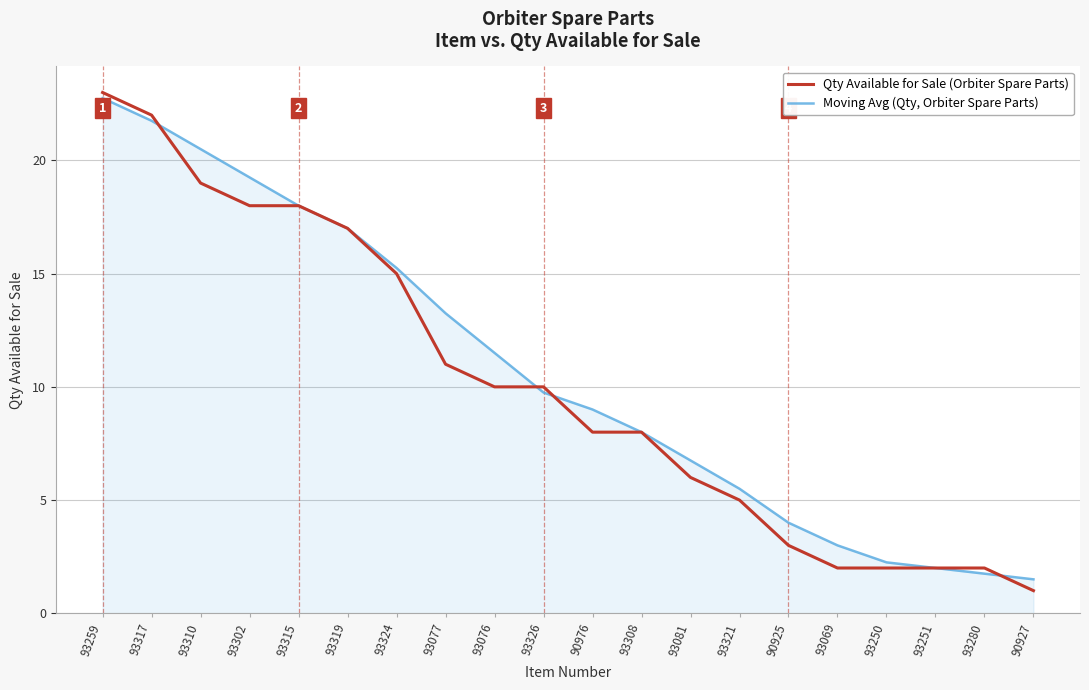

What are all the series names shown in the legend?

Qty Available for Sale (Orbiter Spare Parts), Moving Avg (Qty, Orbiter Spare Parts)